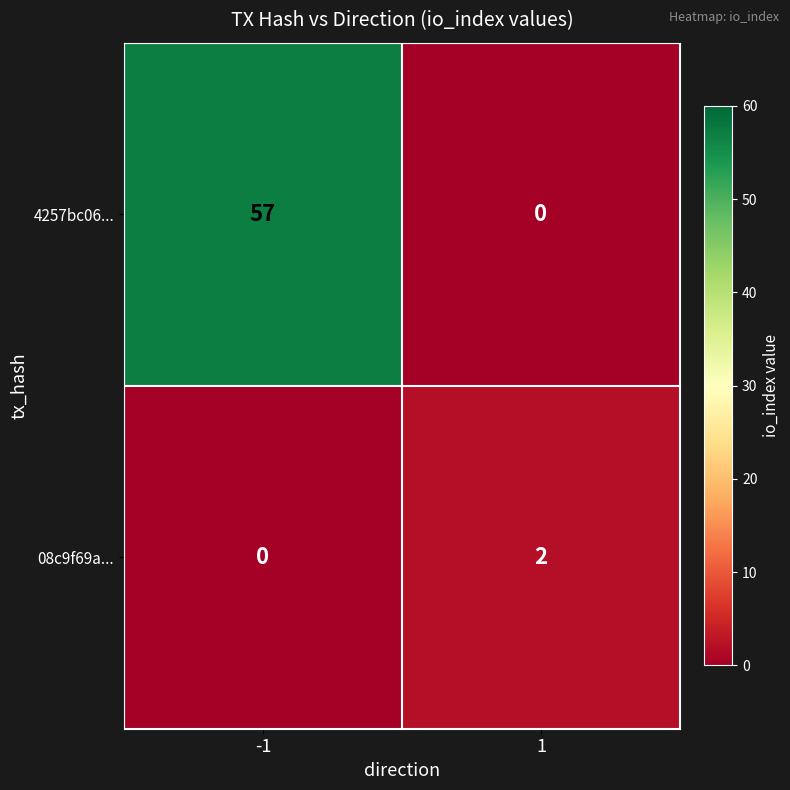

What value does the 4257bc06... series have at -1?

57